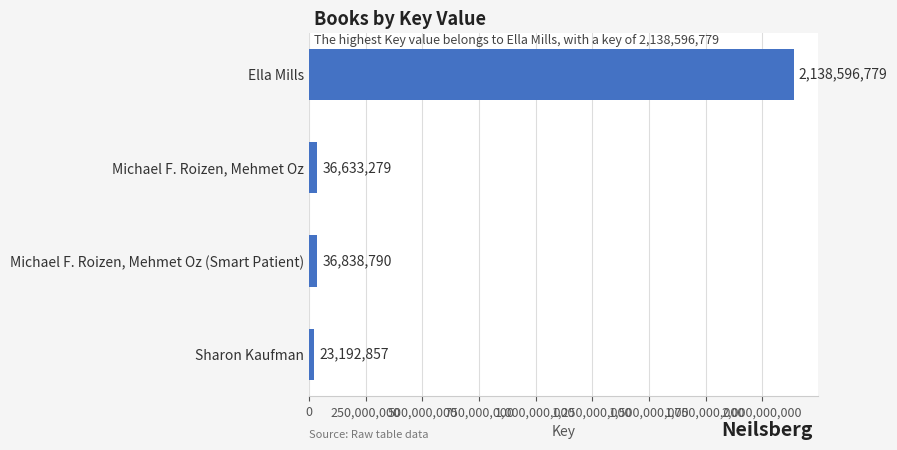

What is the smallest value displayed?

23192857